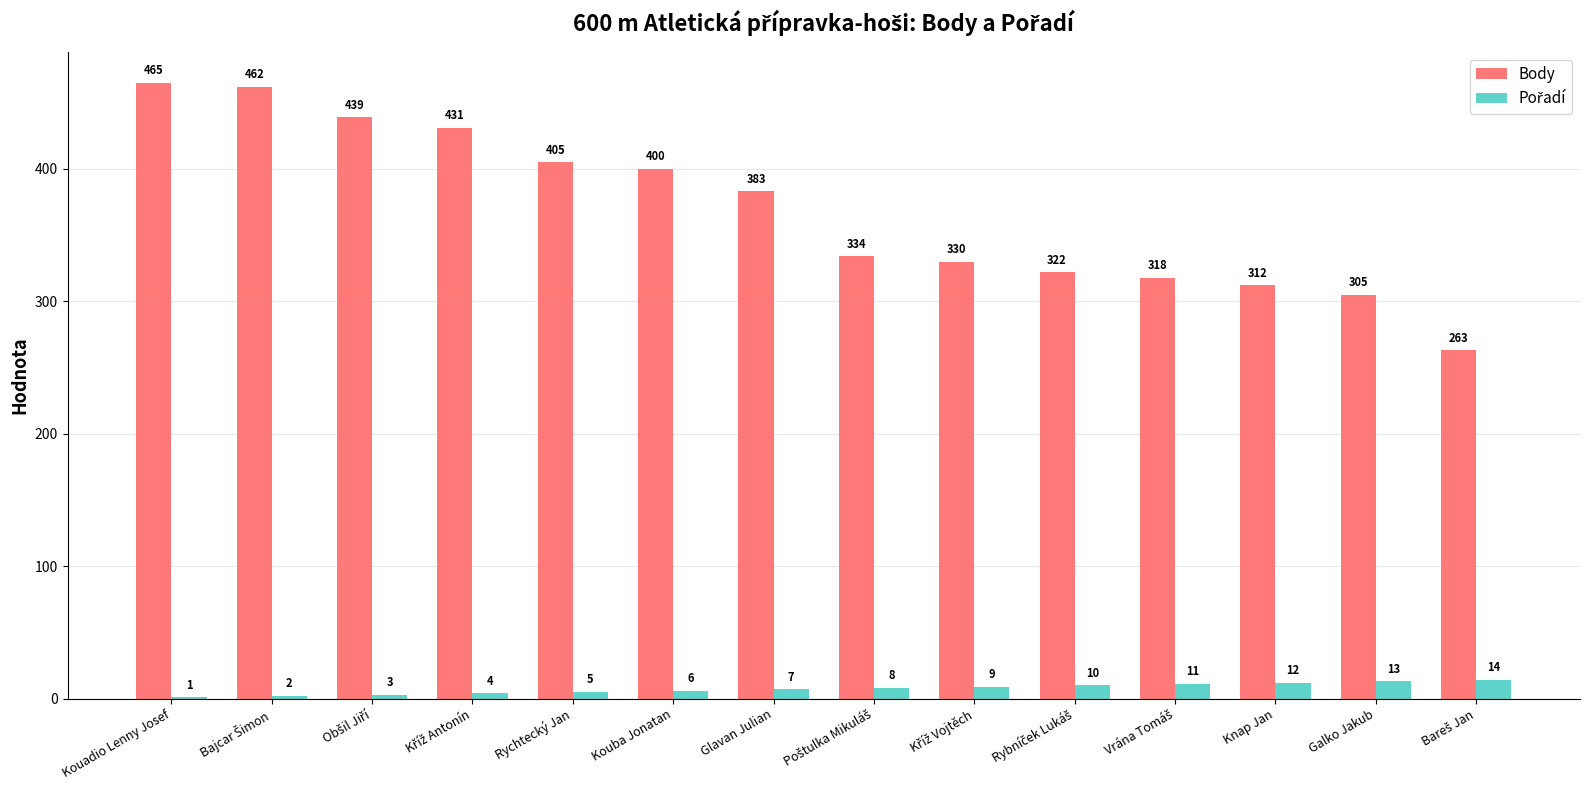

What is the sum of the Body values at Rychtecký Jan and Glavan Julian?

788